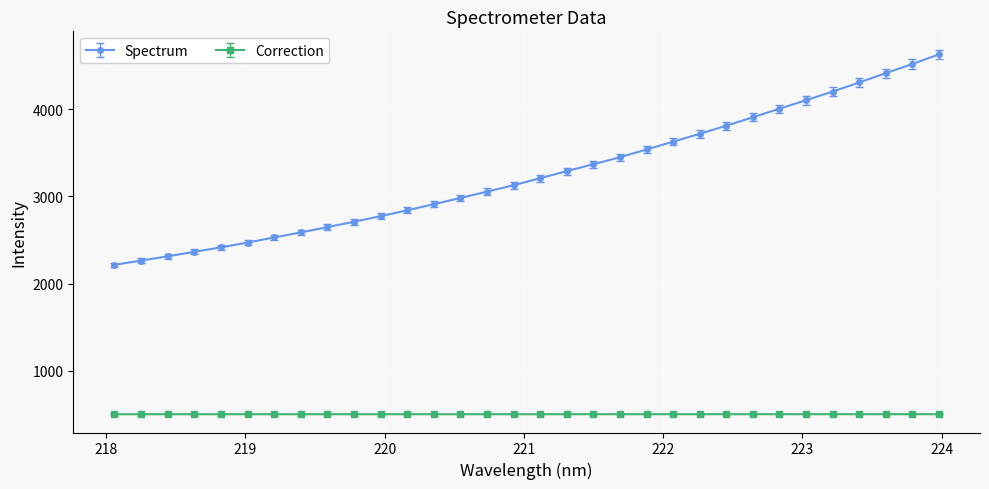

What is the smallest value displayed?

500.7